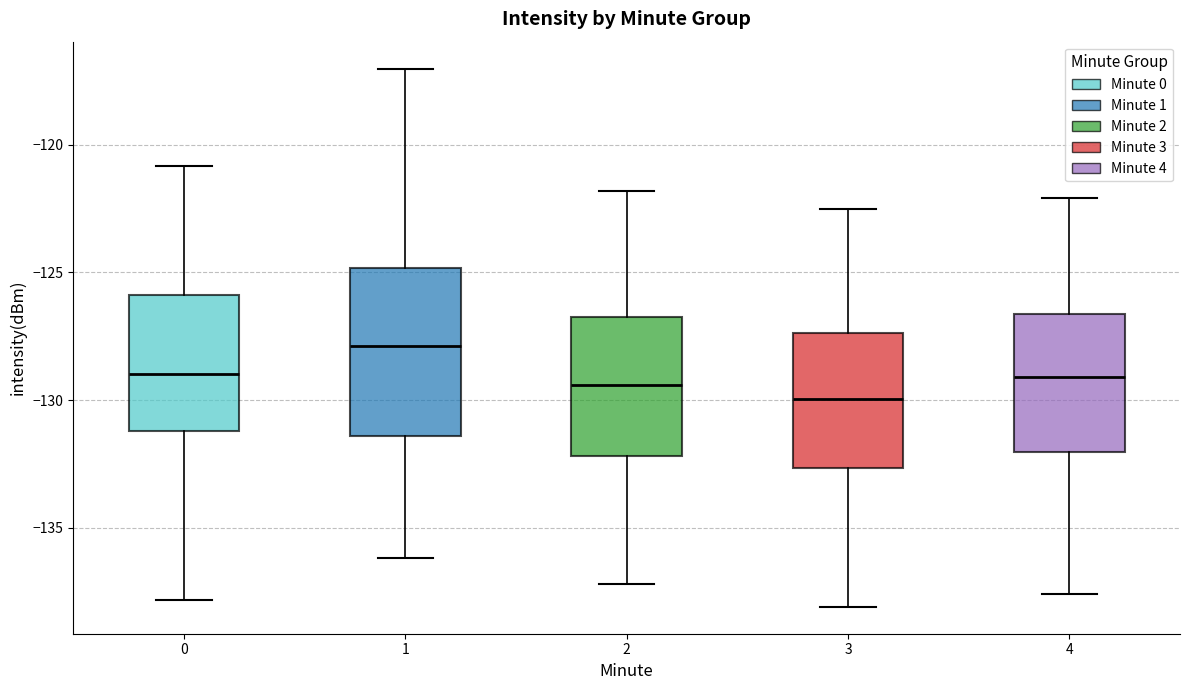

Reading left to right, transcribe this box plot: for each box, give where its median line is, the range the box spans, and where its two whiskers end, as read against the y-axis. The values are not printed on the chart, so give them approximately, as read against the axis.

0: median -129.0, box -131.0 to -126.0, whiskers -138.0 to -121.0
1: median -128.0, box -131.5 to -125.0, whiskers -136.0 to -117.0
2: median -129.5, box -132.0 to -126.5, whiskers -137.0 to -122.0
3: median -130.0, box -132.5 to -127.5, whiskers -138.0 to -122.5
4: median -129.0, box -132.0 to -126.5, whiskers -137.5 to -122.0